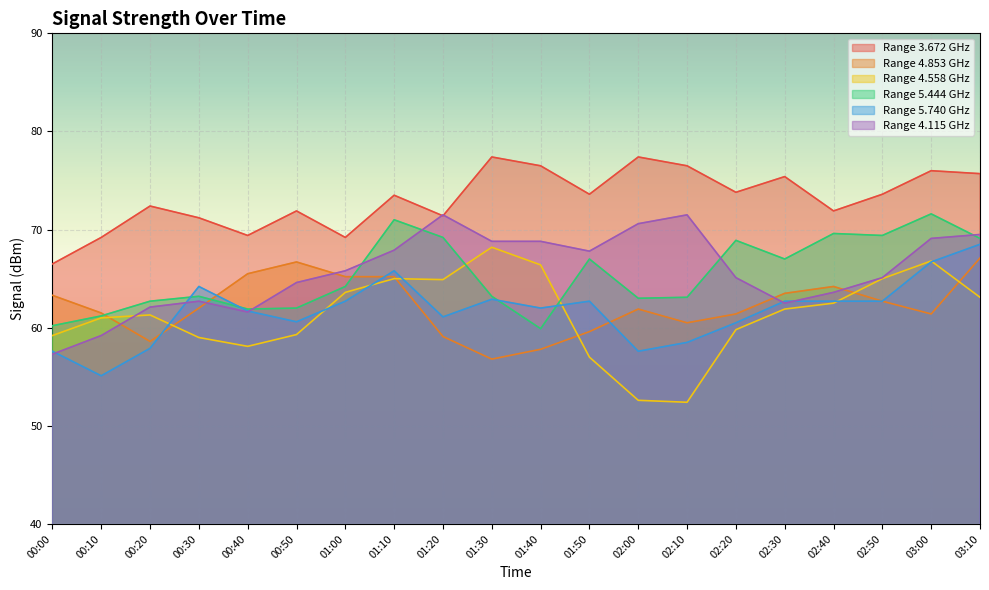

What is the label of the 9th point from the right?

01:50